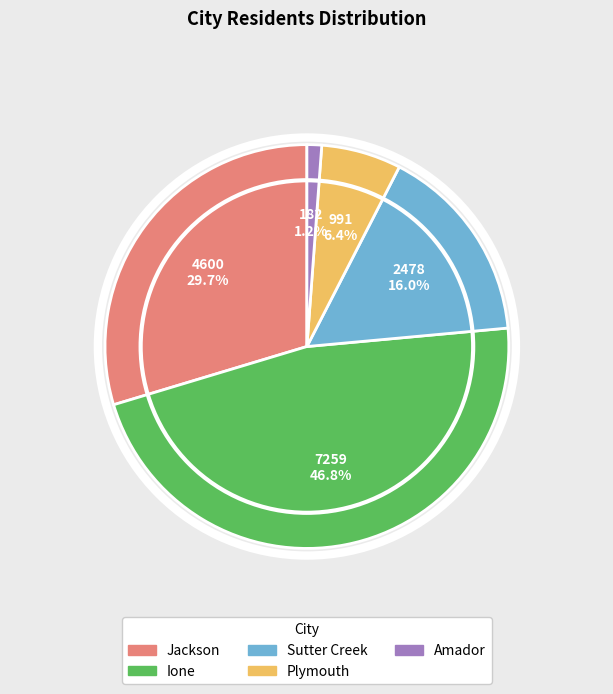

Which category has the biggest portion of the pie?

Ione